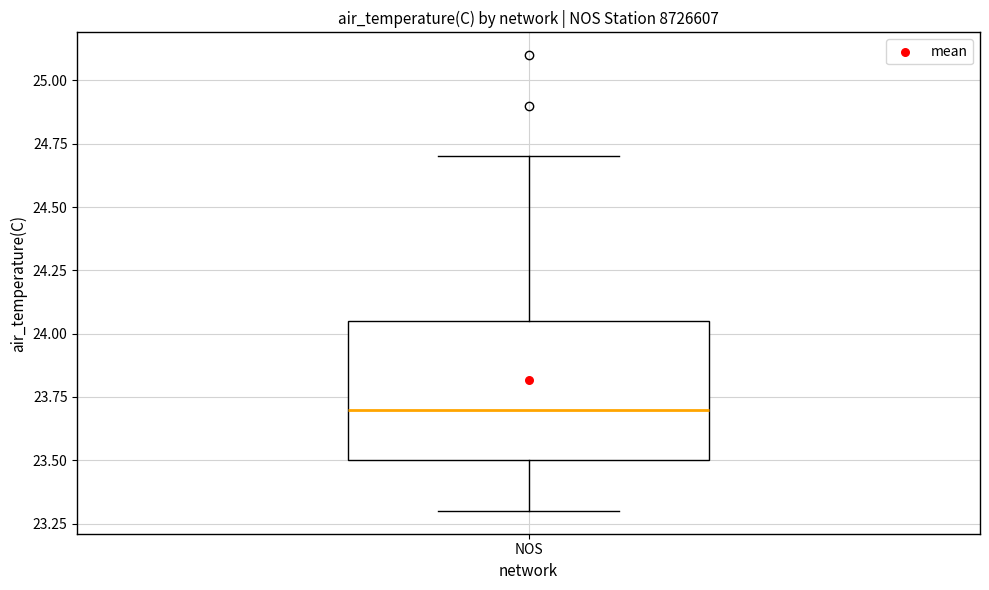

Read this box plot against the y-axis: the position of the median line, the range covered by the box, and the ends of both whiskers. The values are not printed on the chart, so give them approximately, as read against the axis.

median 23.70, box 23.50 to 24.05, whiskers 23.30 to 24.70